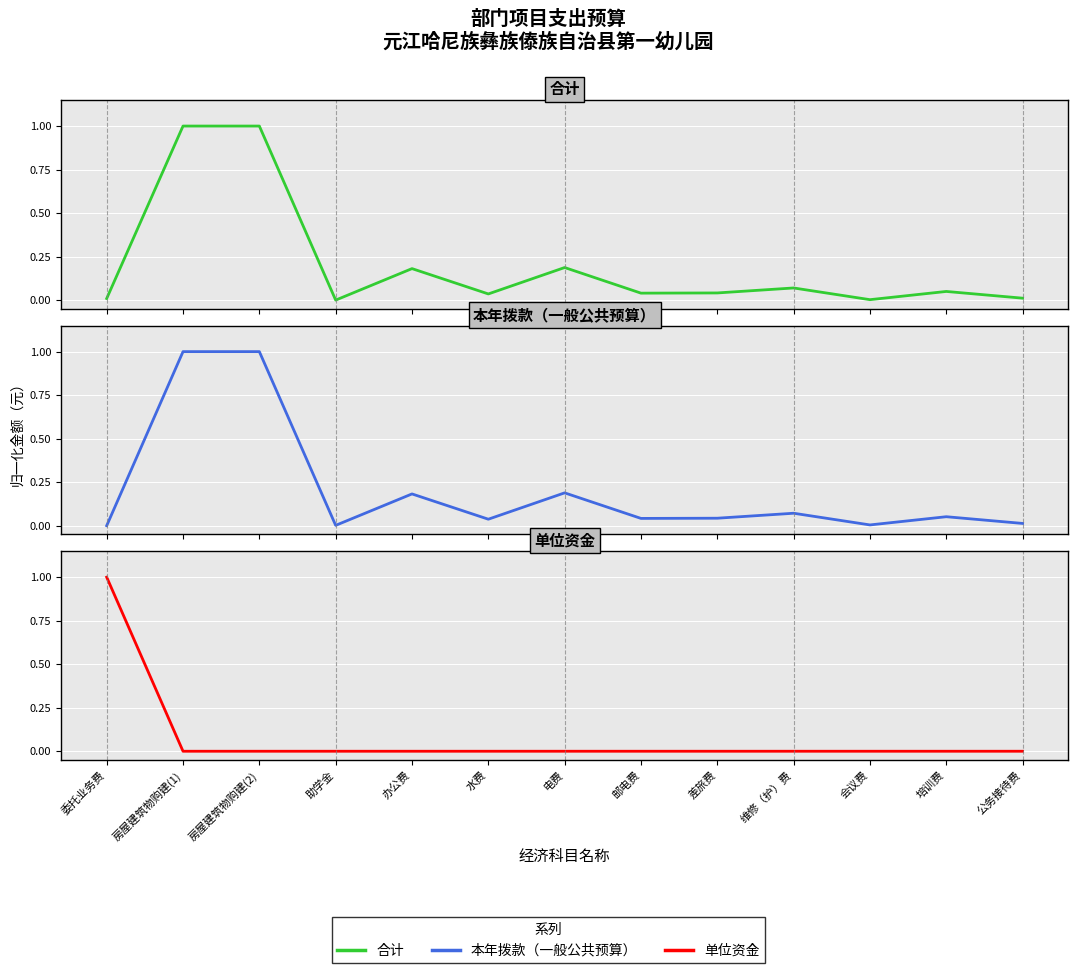

How many data points in 合计 are above 0?

12